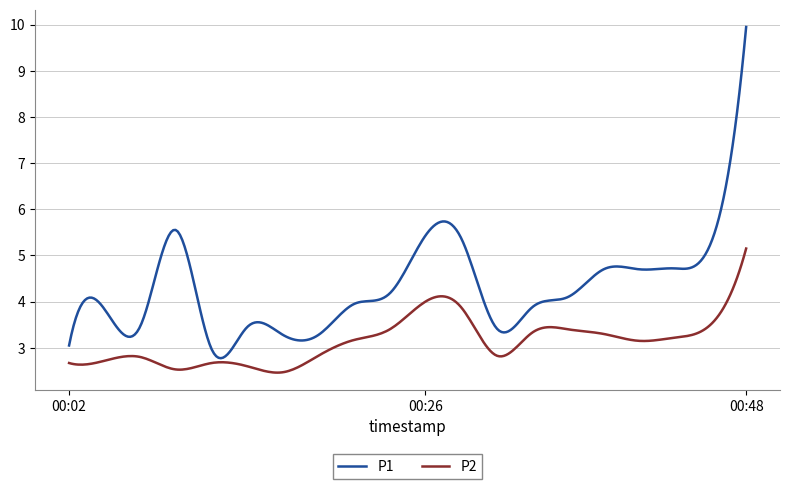

Is this an area chart (filled region under the line)?

No